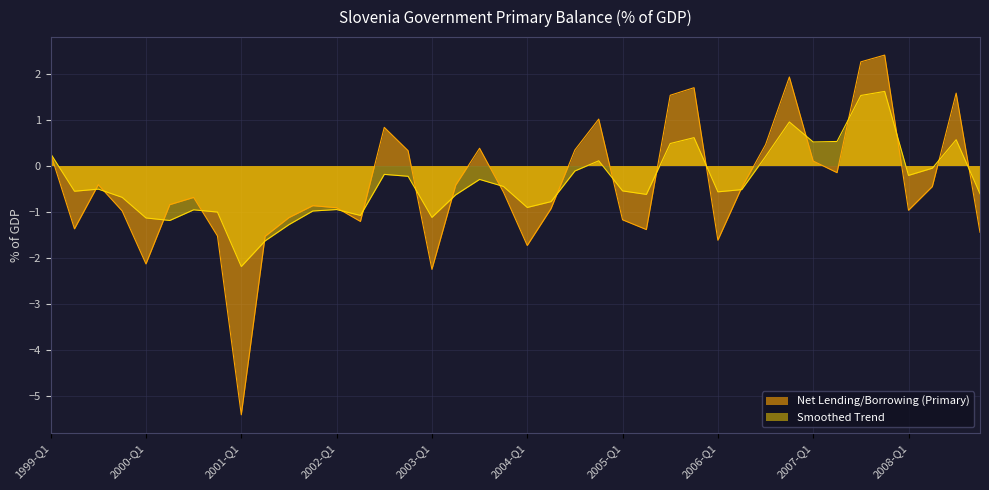

What are all the series names shown in the legend?

Net Lending/Borrowing (Primary), Smoothed Trend